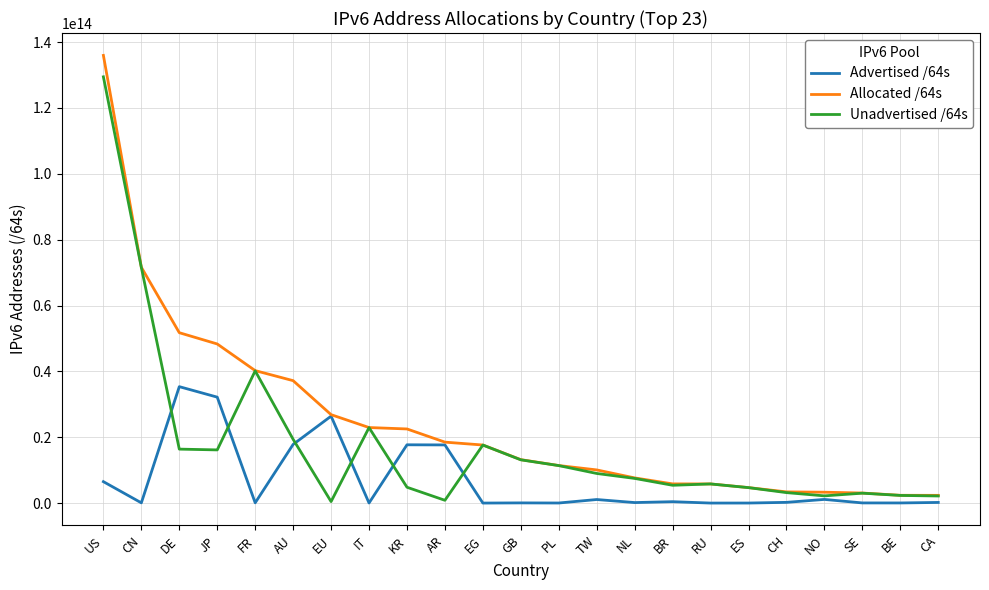

At which label does Unadvertised /64s reach its peak?

US